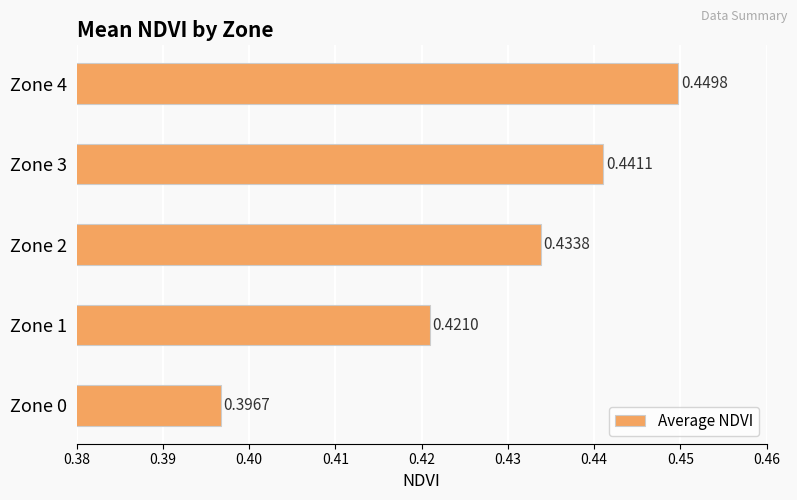

Rank the categories by value from lowest to highest.

Zone 0, Zone 1, Zone 2, Zone 3, Zone 4